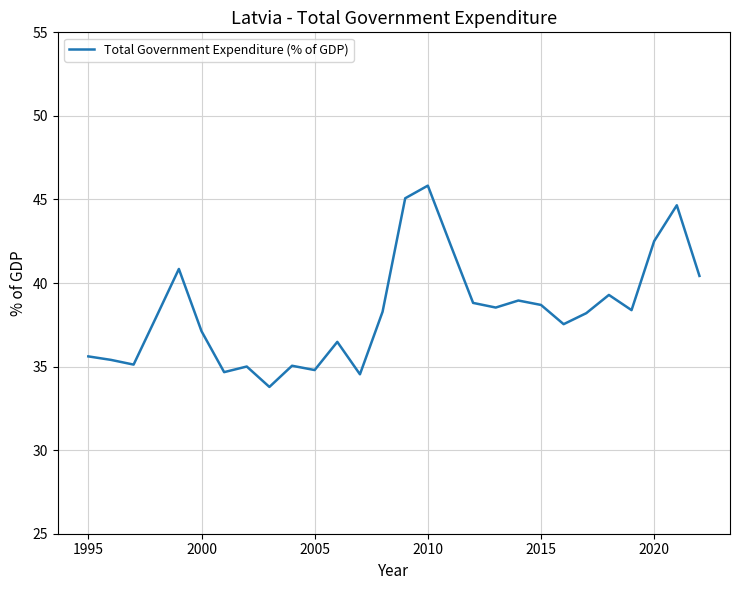

What is the smallest value displayed?

33.8